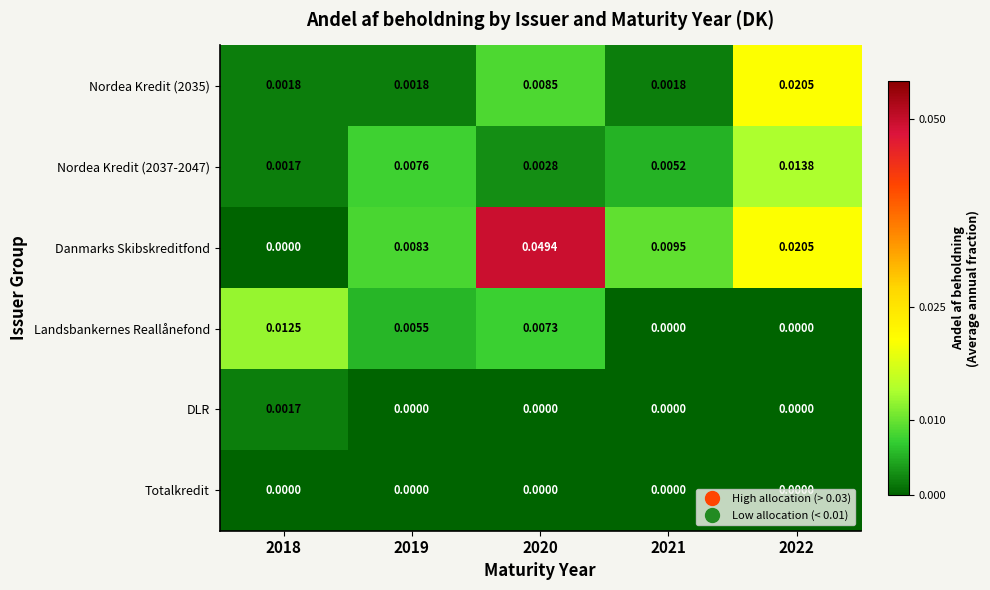

Which series has the largest total across all categories?

Danmarks Skibskreditfond